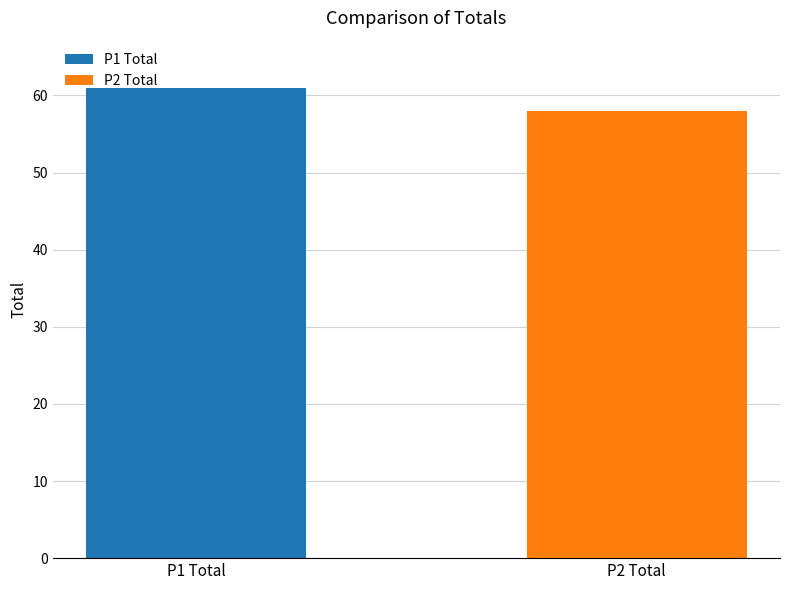

What is the minimum value shown in the chart?

58